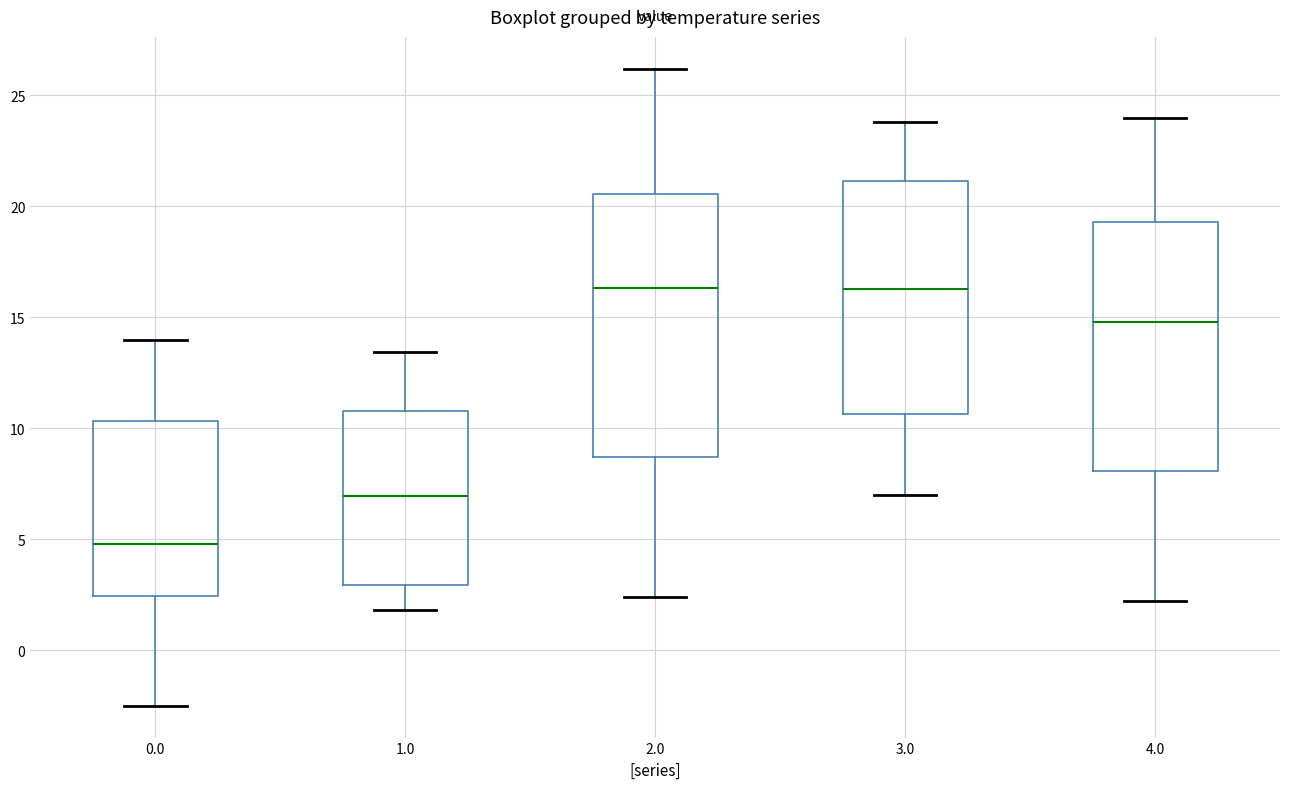

Reading left to right, transcribe this box plot: for each box, give where its median line is, the range the box spans, and where its two whiskers end, as read against the y-axis. The values are not printed on the chart, so give them approximately, as read against the axis.

0.0: median 5.0, box 2.5 to 10.5, whiskers -2.5 to 14.0
1.0: median 7.0, box 3.0 to 11.0, whiskers 2.0 to 13.5
2.0: median 16.5, box 8.5 to 20.5, whiskers 2.5 to 26.0
3.0: median 16.5, box 10.5 to 21.0, whiskers 7.0 to 24.0
4.0: median 15.0, box 8.0 to 19.5, whiskers 2.0 to 24.0